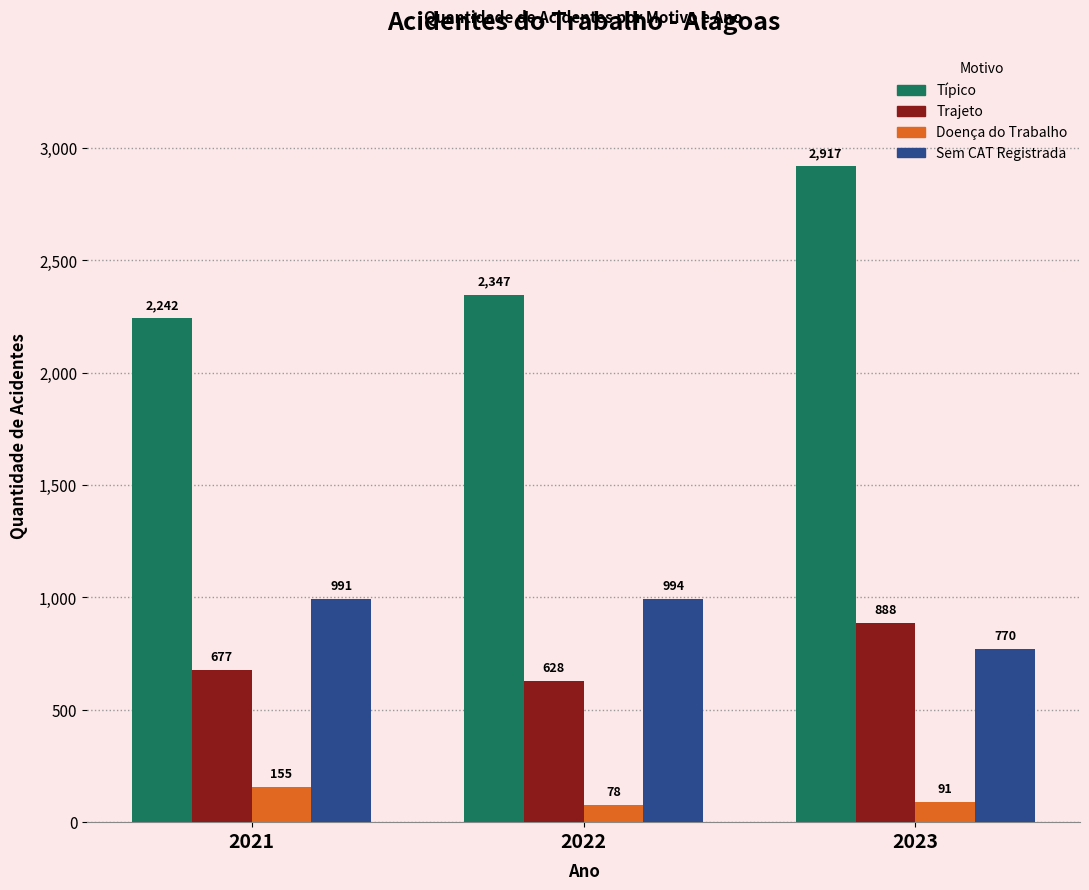

What is the sum of the Sem CAT Registrada values at 2023 and 2021?

1761